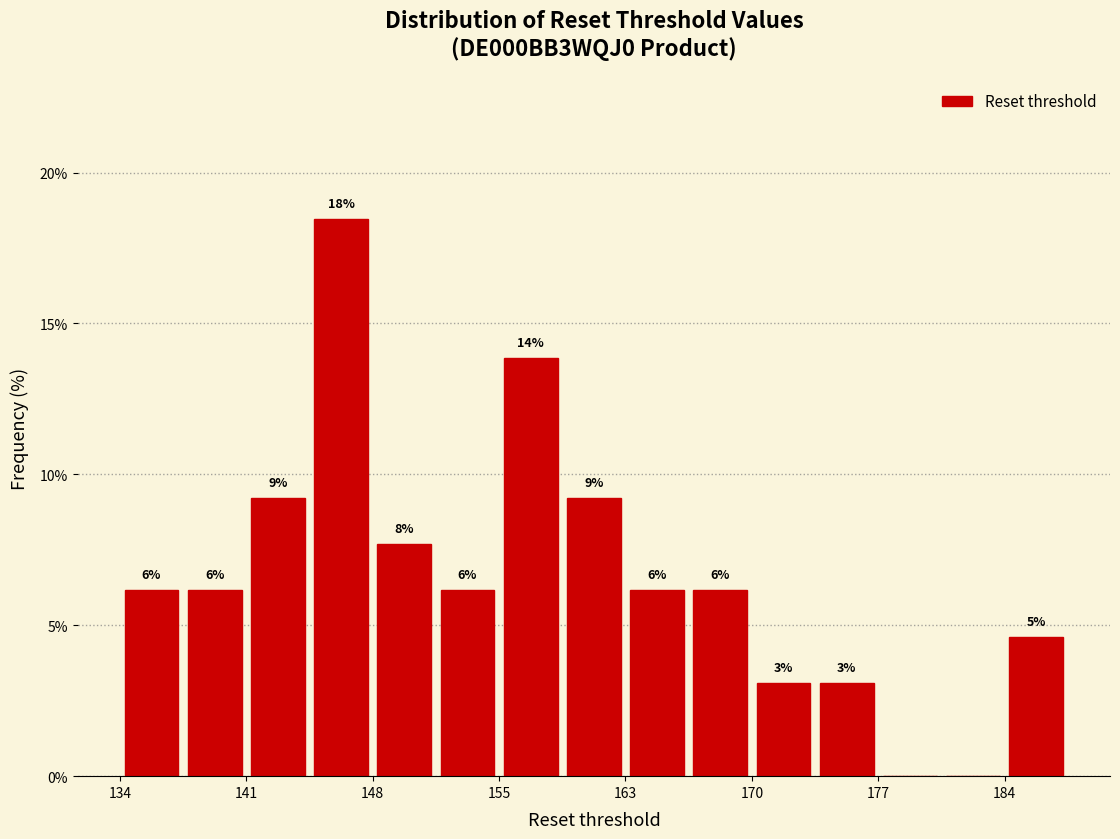

Read against the x-axis, roughly where is the centre of the tallest bar?

146